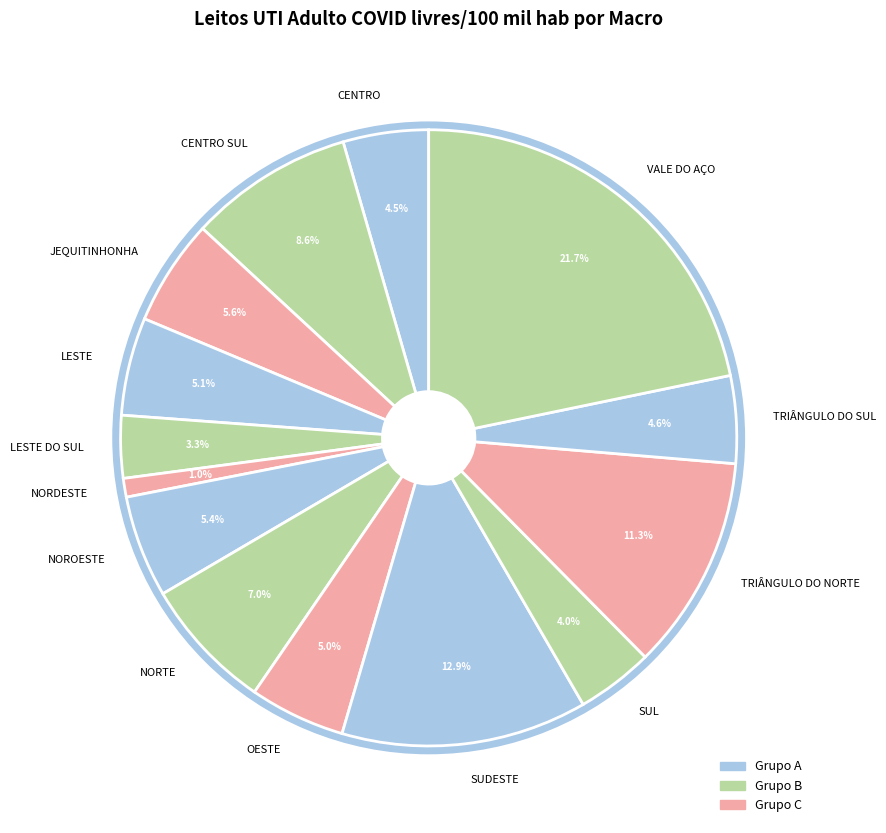

The NOROESTE slice represents 5% of the pie. True or false?

True